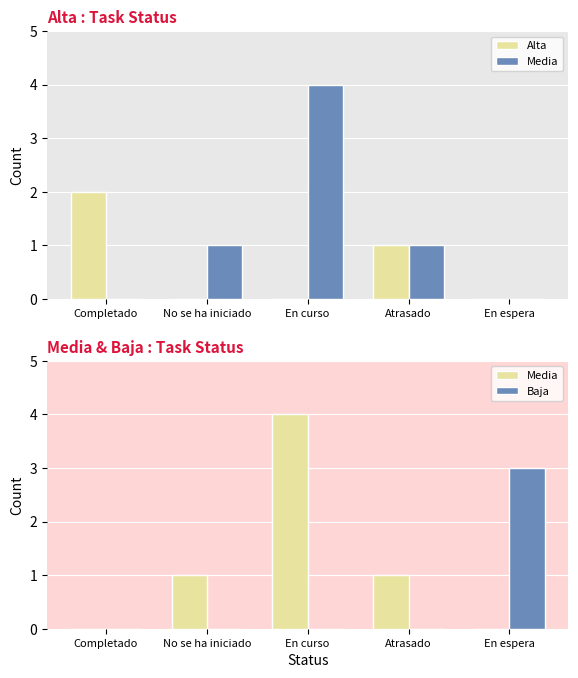

How many Media values are between 0 and 1?

4